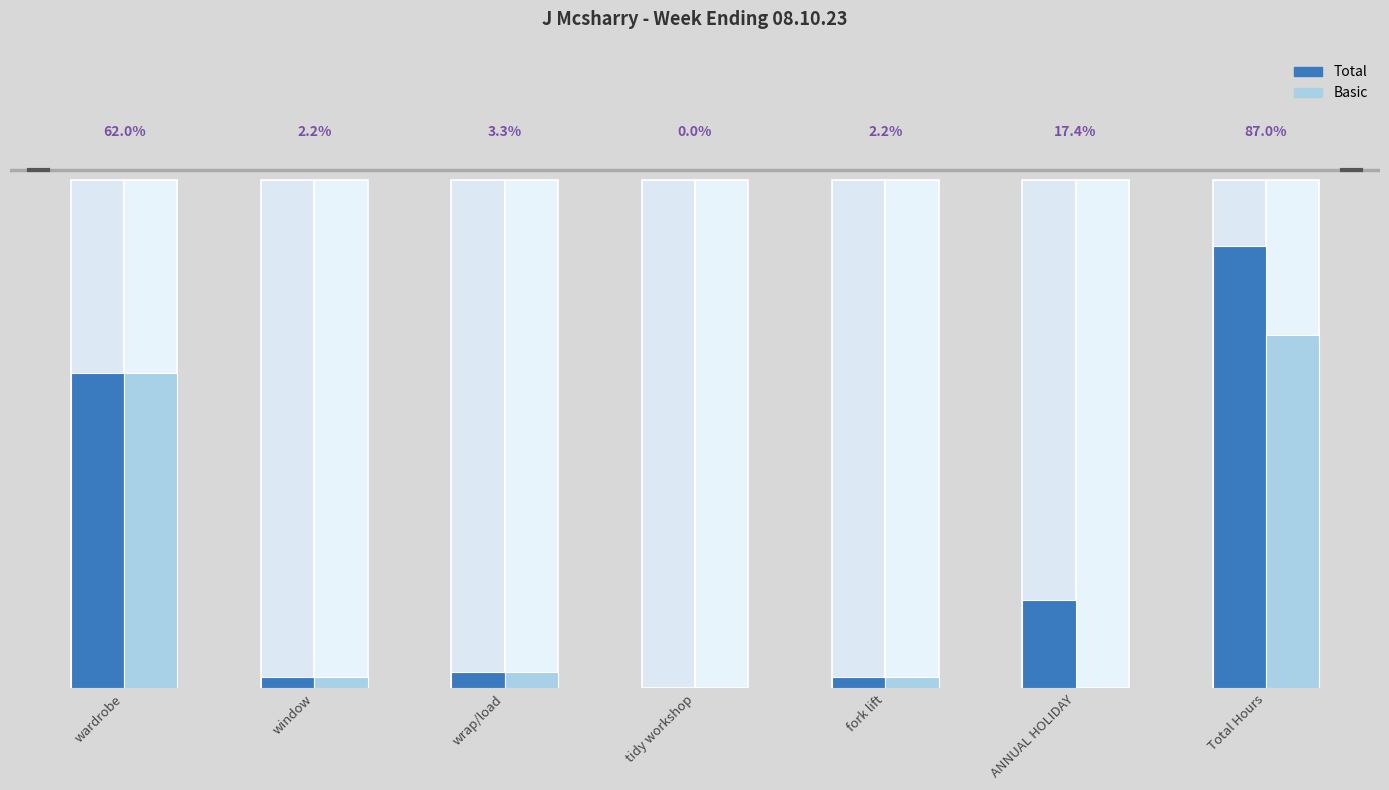

Which label corresponds to the largest value in the chart?

Total Hours